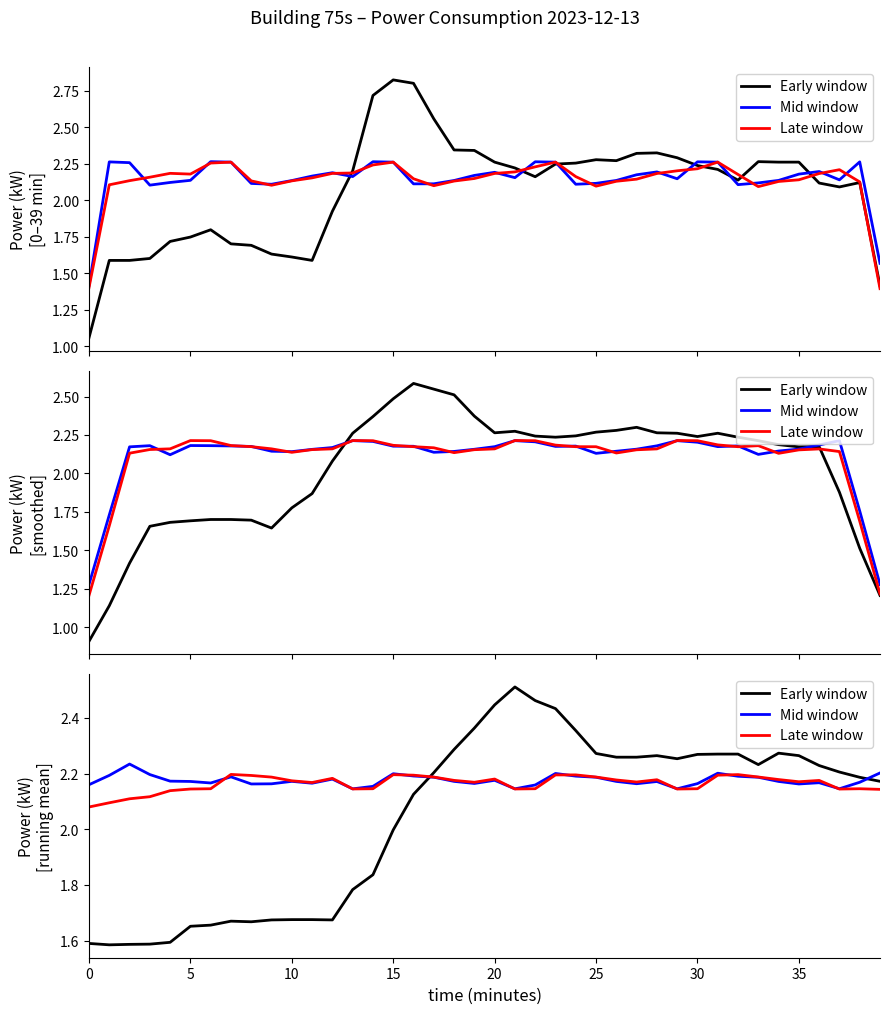

Reading left to right, extract all data points from this chart.

Early window: 1.6	1.6	1.6	1.6	1.6	1.7	1.7	1.7	1.7	1.7	1.7	1.7	1.7	1.8	1.8	2.0	2.1	2.2	2.3	2.4	2.4	2.5	2.5	2.4	2.4	2.3	2.3	2.3	2.3	2.3	2.3	2.3	2.3	2.2	2.3	2.3	2.2	2.2	2.2	2.2
Mid window: 2.2	2.2	2.2	2.2	2.2	2.2	2.2	2.2	2.2	2.2	2.2	2.2	2.2	2.1	2.2	2.2	2.2	2.2	2.2	2.2	2.2	2.1	2.2	2.2	2.2	2.2	2.2	2.2	2.2	2.1	2.2	2.2	2.2	2.2	2.2	2.2	2.2	2.1	2.2	2.2
Late window: 2.1	2.1	2.1	2.1	2.1	2.1	2.1	2.2	2.2	2.2	2.2	2.2	2.2	2.1	2.1	2.2	2.2	2.2	2.2	2.2	2.2	2.1	2.1	2.2	2.2	2.2	2.2	2.2	2.2	2.1	2.1	2.2	2.2	2.2	2.2	2.2	2.2	2.1	2.1	2.1